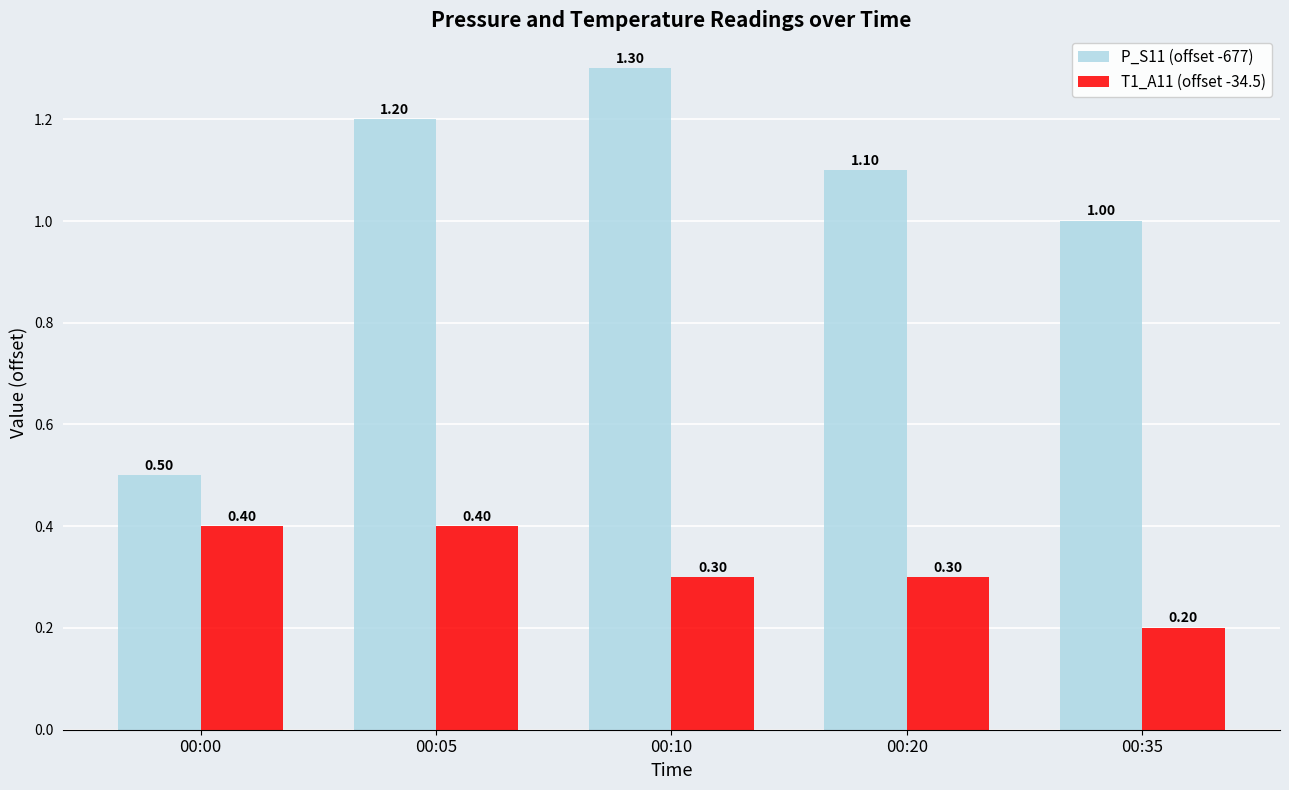

Which series changed the most between 00:00 and 00:10?

P_S11 (offset -677)